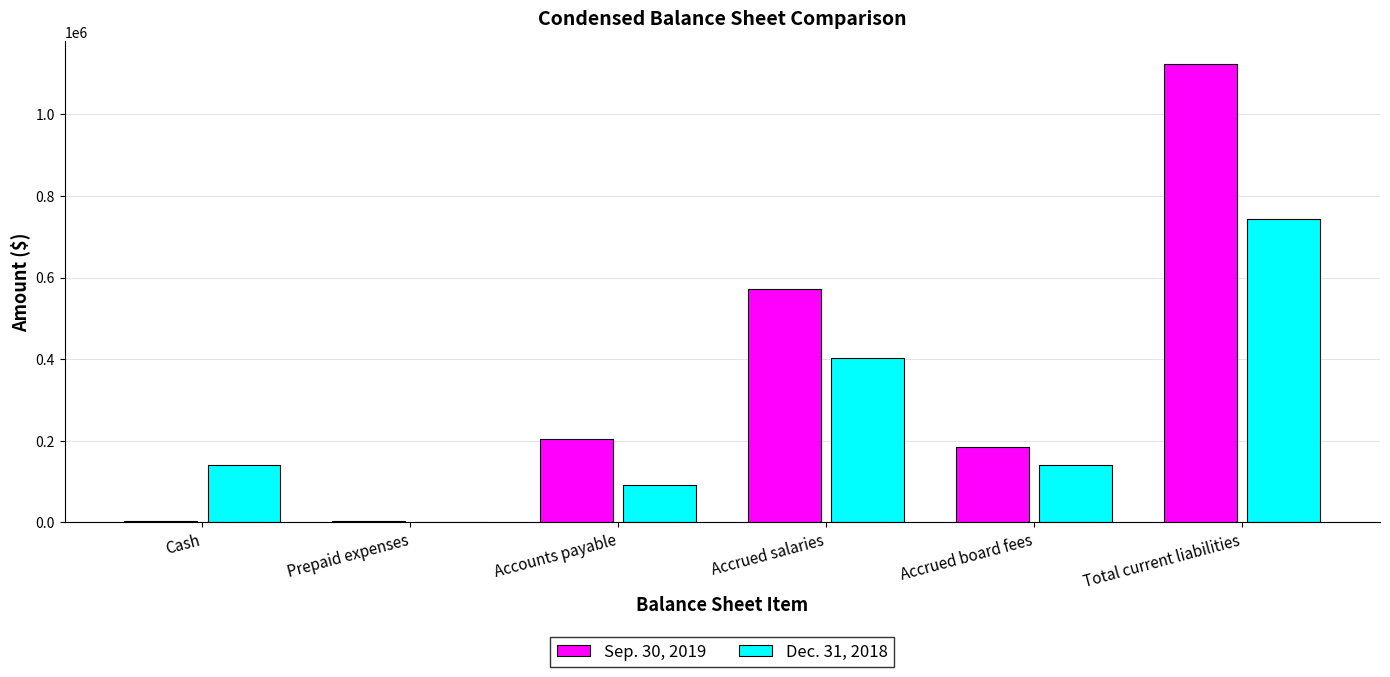

Is it true that Sep. 30, 2019 equals 310062 at Accrued board fees?

False